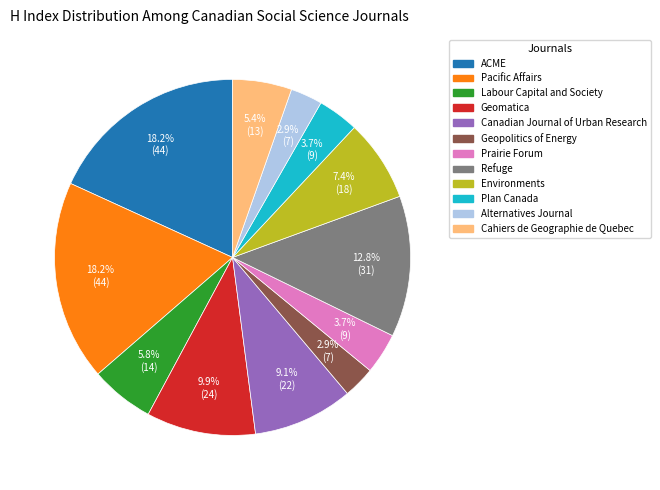

To the nearest percent, what is the difference between the Plan Canada and Pacific Affairs slice percentages?

14%